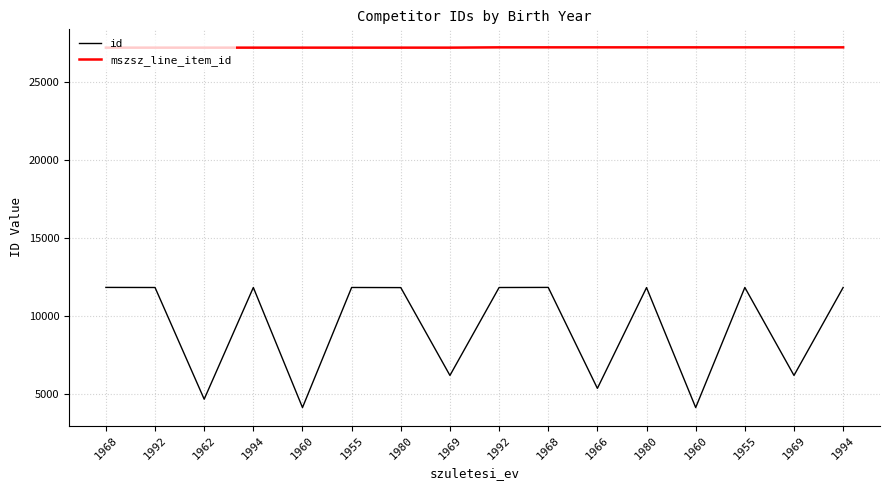

Reading left to right, list all the values displayed in this chart.

id: 1968=11825	1992=11819	1962=4642	1994=11820	1960=4105	1955=11821	1980=11813	1969=6169	1992=11819	1968=11825	1966=5337	1980=11813	1960=4105	1955=11821	1969=6169	1994=11820
mszsz_line_item_id: 1968=27233	1992=27233	1962=27233	1994=27233	1960=27233	1955=27233	1980=27233	1969=27233	1992=27252	1968=27252	1966=27252	1980=27252	1960=27252	1955=27252	1969=27252	1994=27252